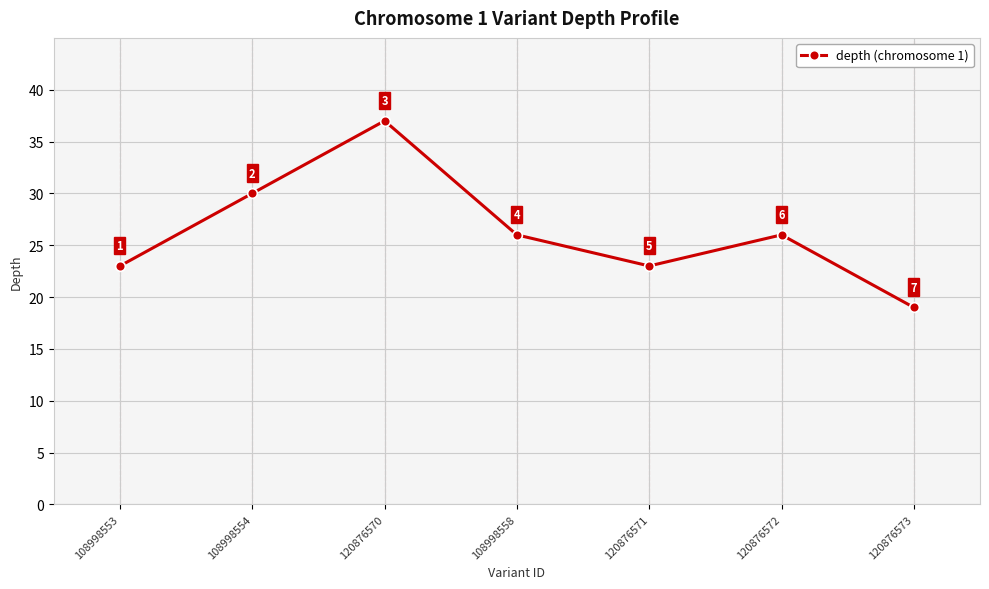

At which category does the data reach its first local peak?

120876570